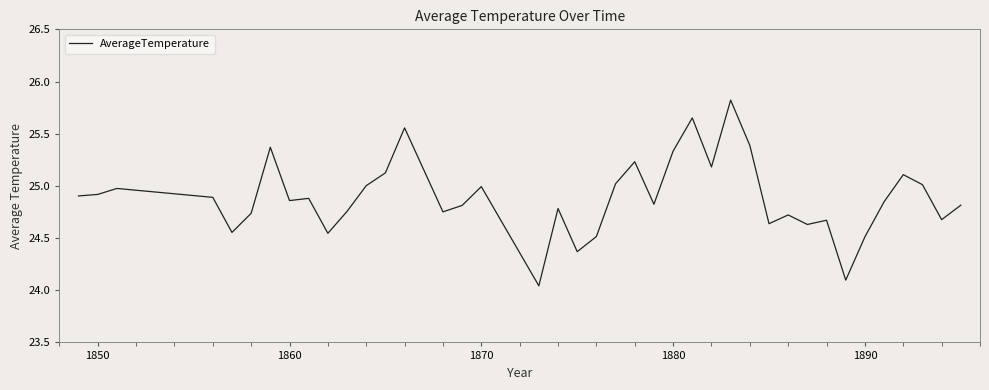

Does the chart display data point markers on the line(s)?

No